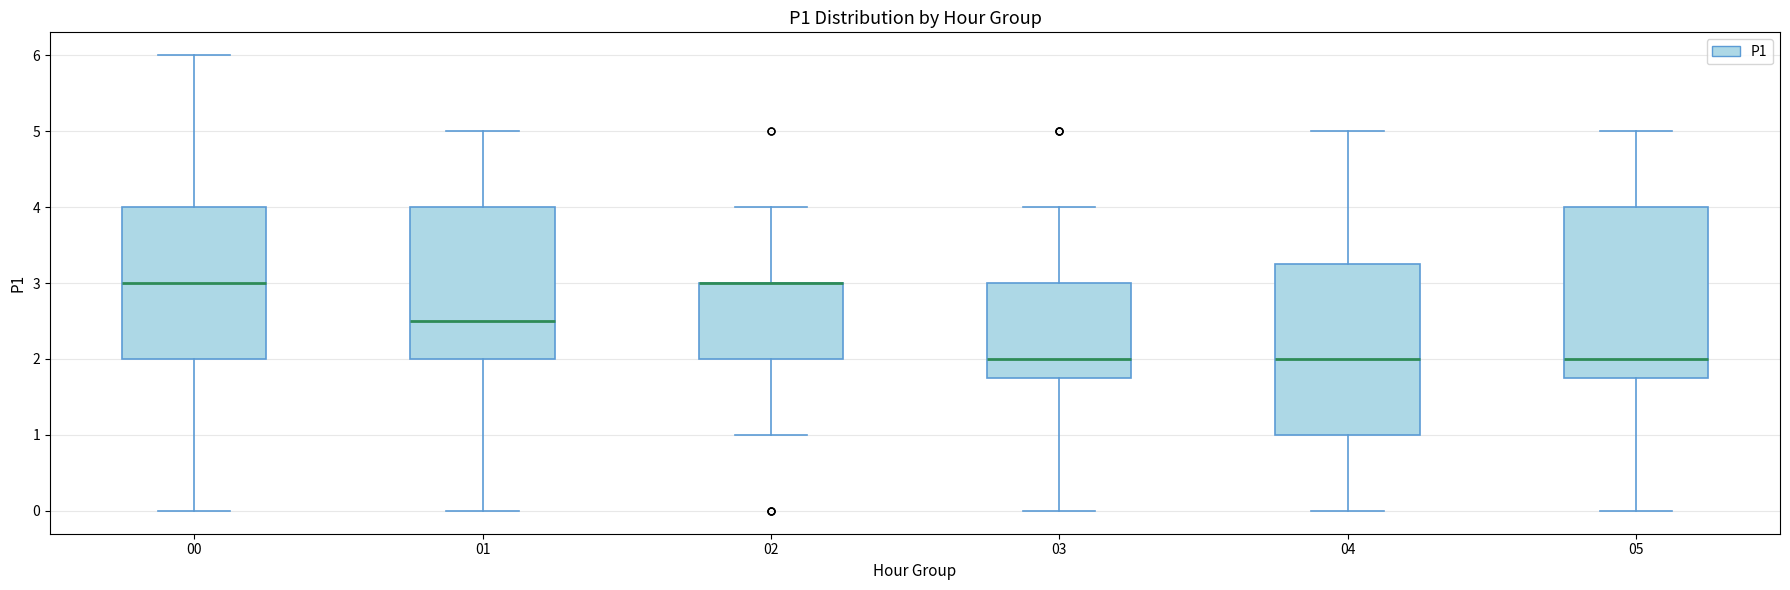

Where is the lower edge of the box at x = 02 on the y-axis? The values are not printed on the chart, so give them approximately, as read against the axis.

2.0